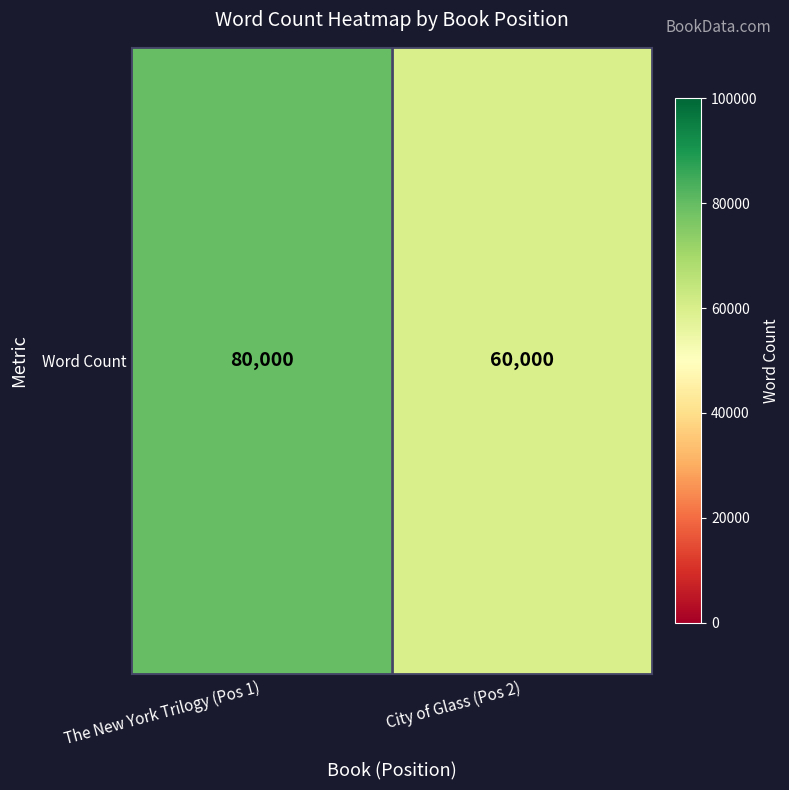

The value at The New York Trilogy (Pos 1) is 142582. True or false?

False